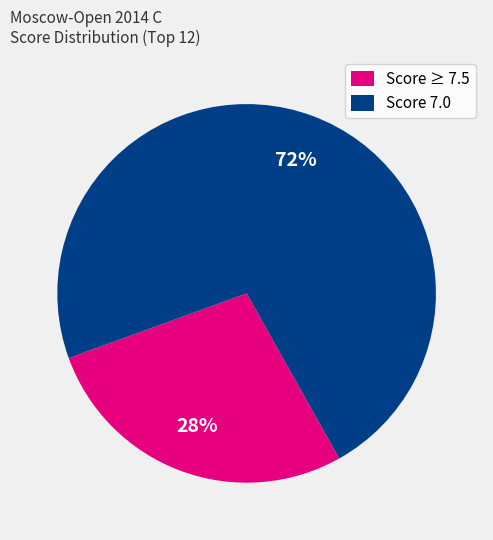

Is there any slice that represents more than half of the pie?

Yes